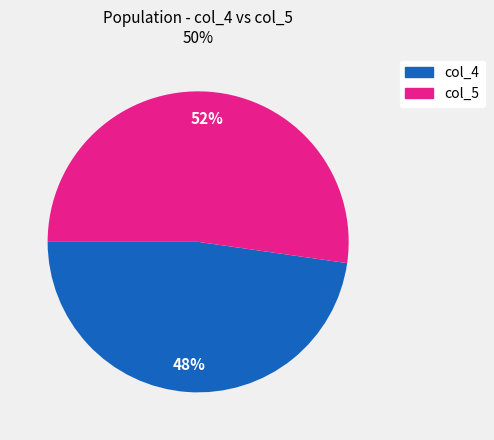

Approximately how many times larger is the value at col_4 compared to col_5?

0.9